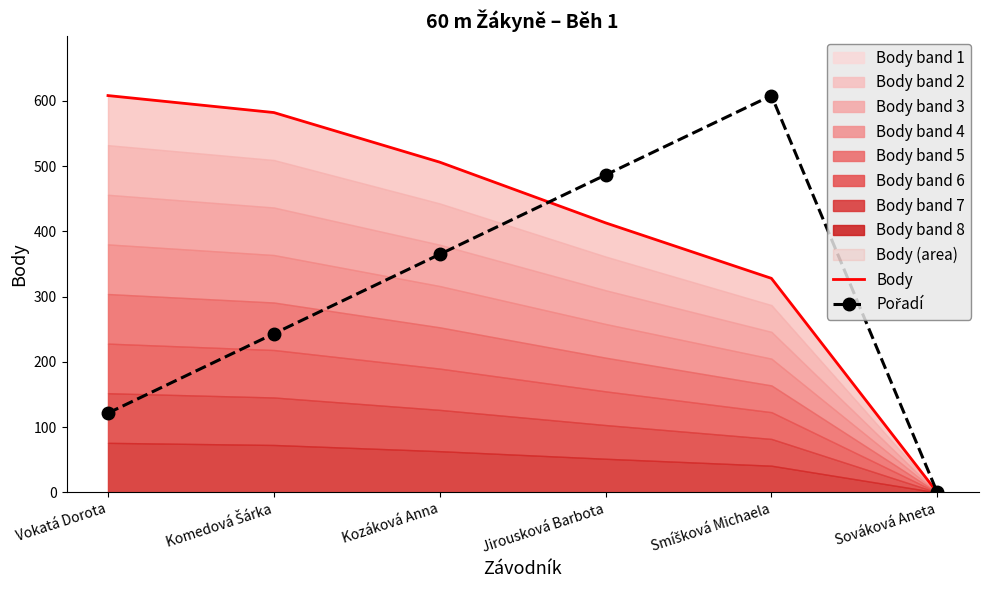

What position from the right is Komedová Šárka?

5